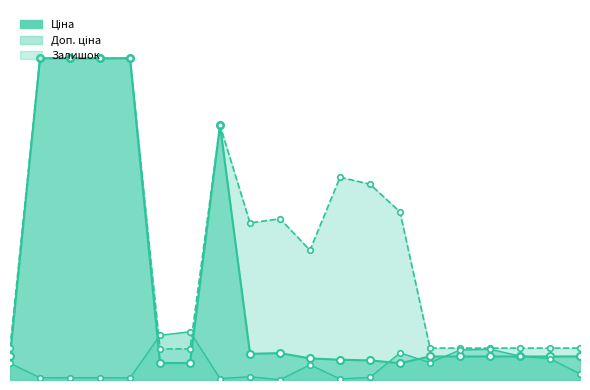

Rank the series at 285112220 from lowest to highest value.

Залишок, Ціна, Доп. ціна